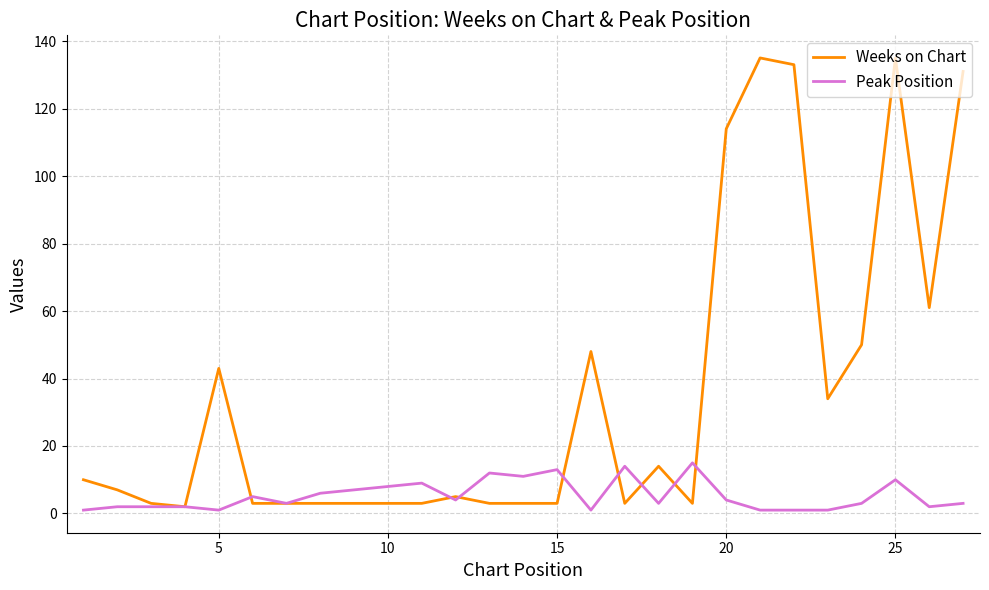

Which series has the largest total across all categories?

Weeks on Chart